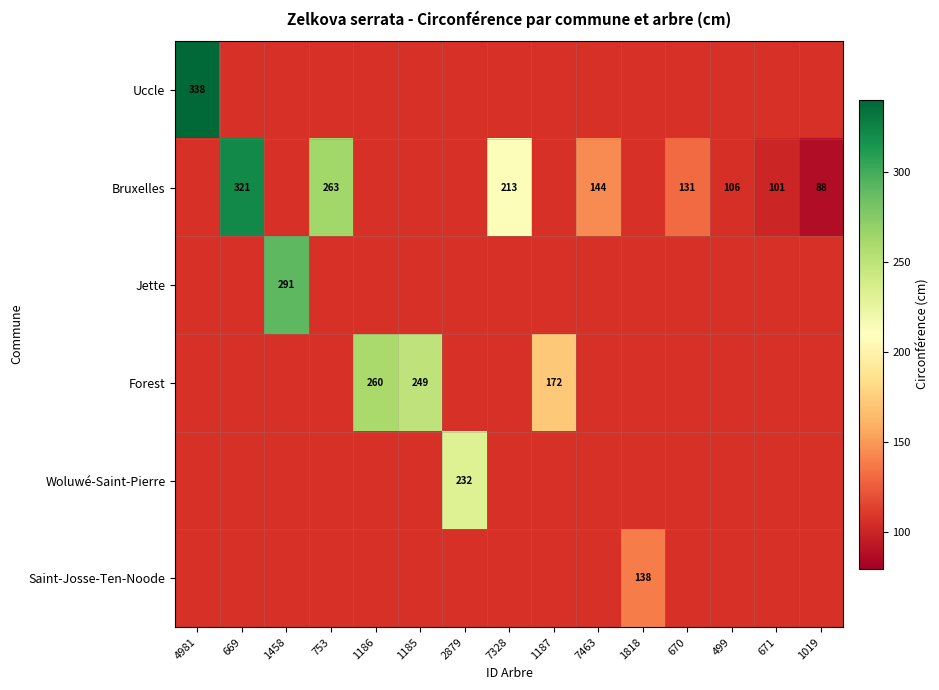

True or false: Bruxelles has a value of 150 at 499.

False